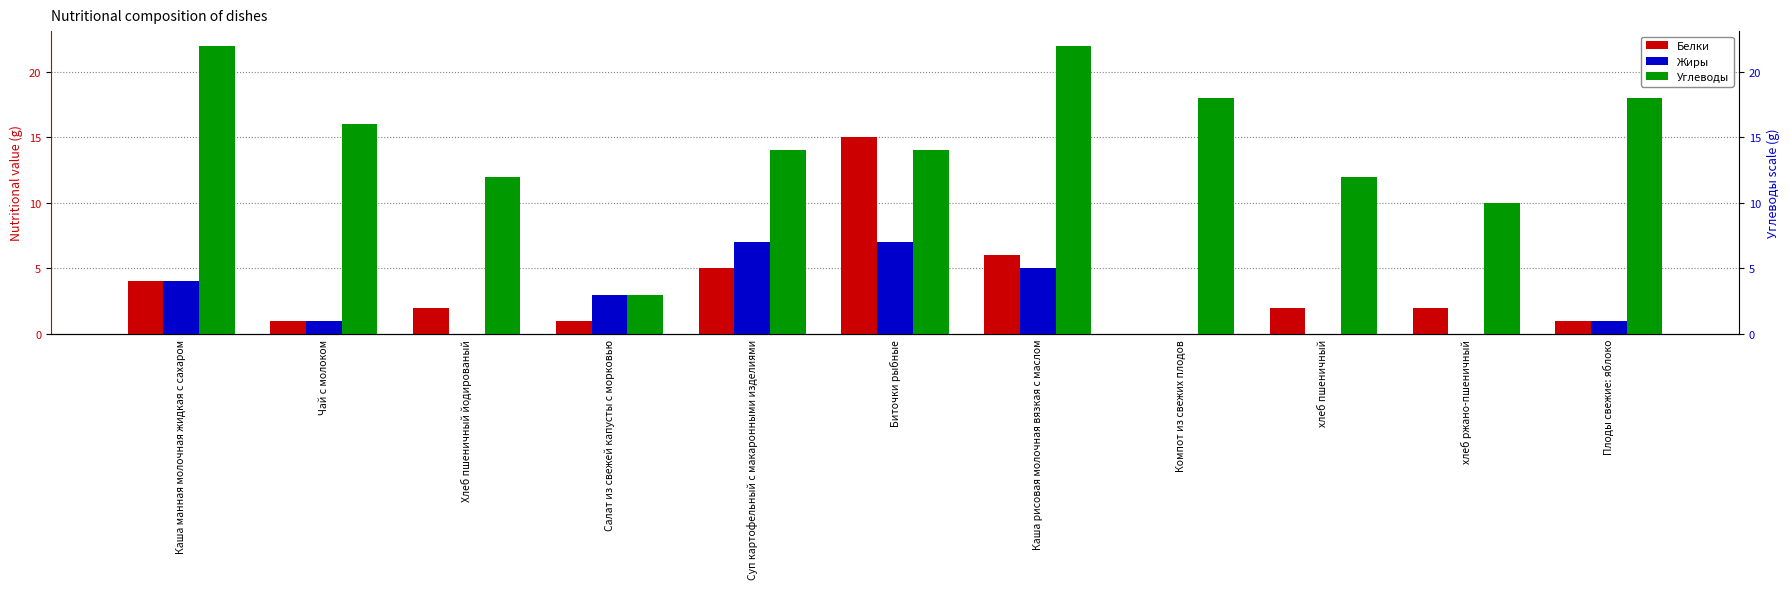

Are the bars grouped side by side (vs. stacked)?

Yes